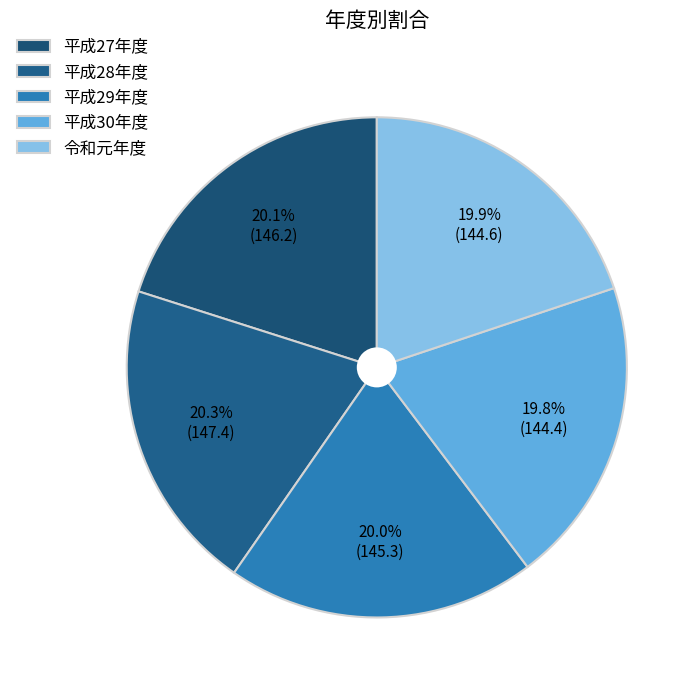

What is the total percentage of 平成27年度 and 平成30年度?

39.9%